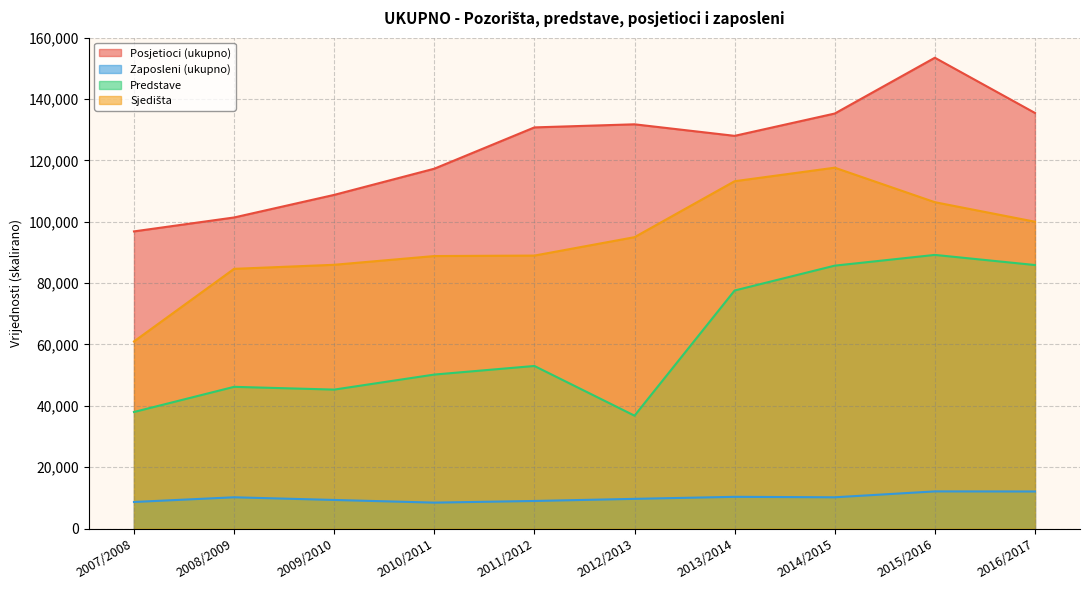

Which has a higher value, 2008/2009 or 2016/2017?

2016/2017